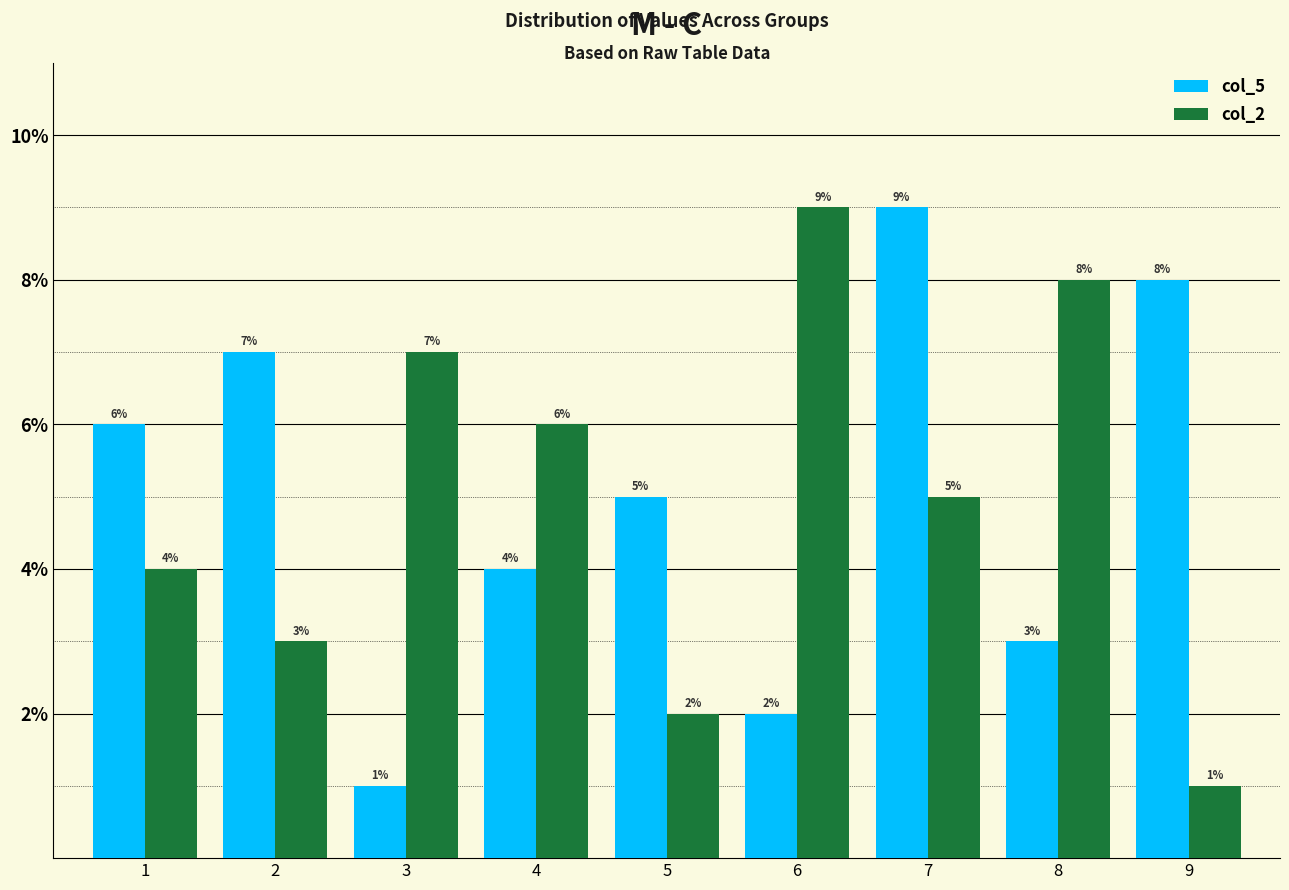

What is the difference between the highest and lowest values at 2?

4